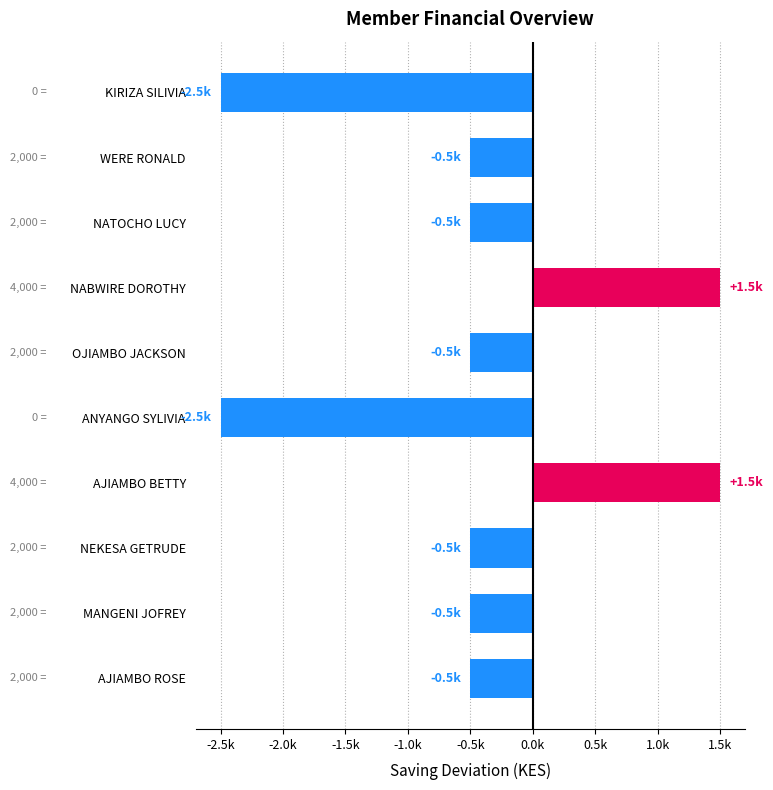

Does the chart contain any negative values?

Yes